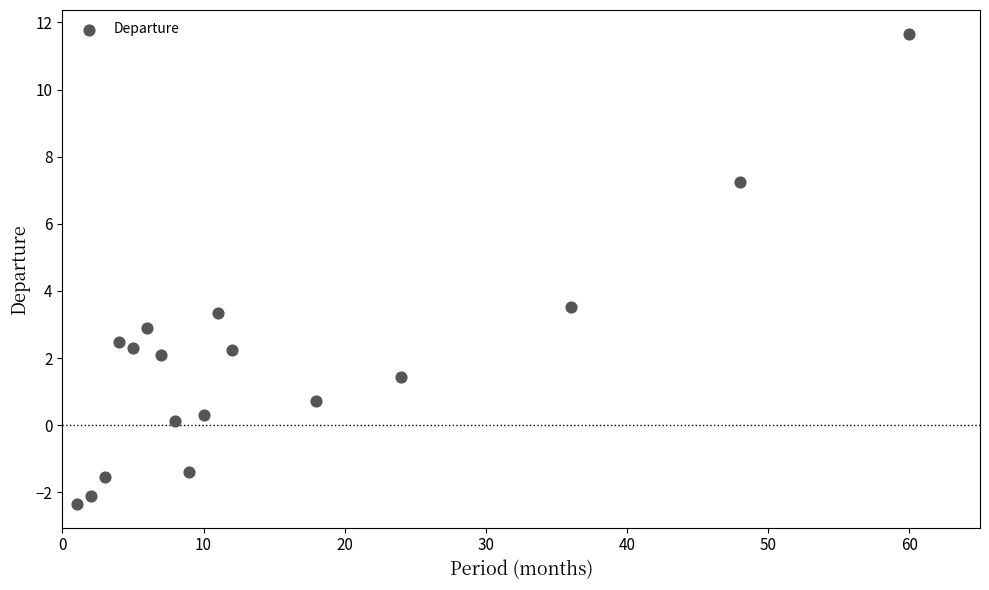

What is the range of X values (max minus min)?

59.0